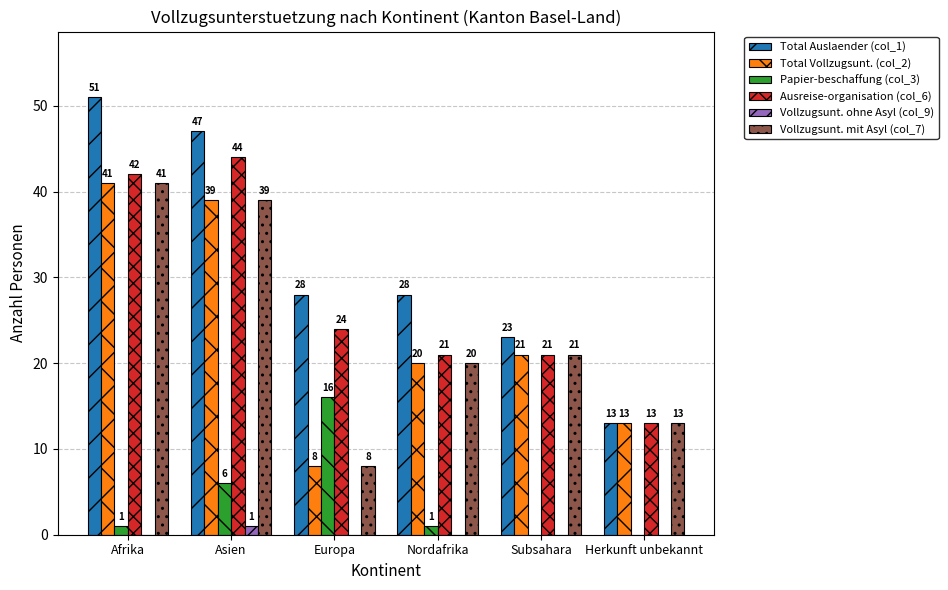

Reading left to right, what are all the values shown in this chart?

Total Auslaender (col_1): Afrika=51	Asien=47	Europa=28	Nordafrika=28	Subsahara=23	Herkunft unbekannt=13
Total Vollzugsunt. (col_2): Afrika=41	Asien=39	Europa=8	Nordafrika=20	Subsahara=21	Herkunft unbekannt=13
Papier-beschaffung (col_3): Afrika=1	Asien=6	Europa=16	Nordafrika=1	Subsahara=0	Herkunft unbekannt=0
Ausreise-organisation (col_6): Afrika=42	Asien=44	Europa=24	Nordafrika=21	Subsahara=21	Herkunft unbekannt=13
Vollzugsunt. ohne Asyl (col_9): Afrika=0	Asien=1	Europa=0	Nordafrika=0	Subsahara=0	Herkunft unbekannt=0
Vollzugsunt. mit Asyl (col_7): Afrika=41	Asien=39	Europa=8	Nordafrika=20	Subsahara=21	Herkunft unbekannt=13